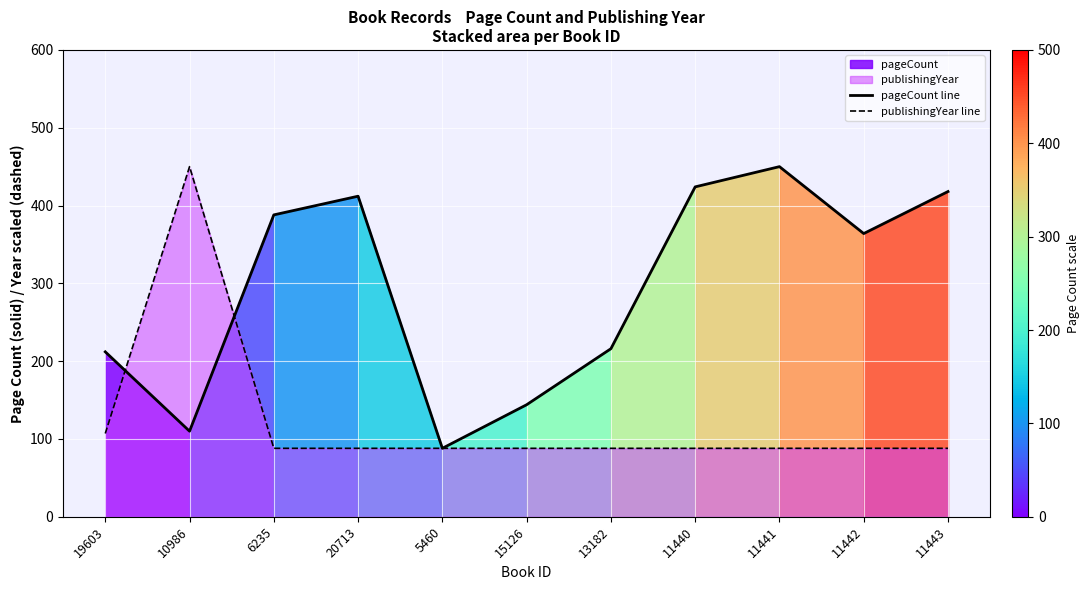

Reading right to left, what are all the values shown in this chart?

pageCount line: 11443=418.0	11442=364.0	11441=450.0	11440=424.0	13182=216.0	15126=144.0	5460=88.0	20713=412.0	6235=388.0	10986=110.0	19603=212.0
publishingYear line: 11443=88.0	11442=88.0	11441=88.0	11440=88.0	13182=88.0	15126=88.0	5460=88.0	20713=88.0	6235=88.0	10986=450.0	19603=107.1